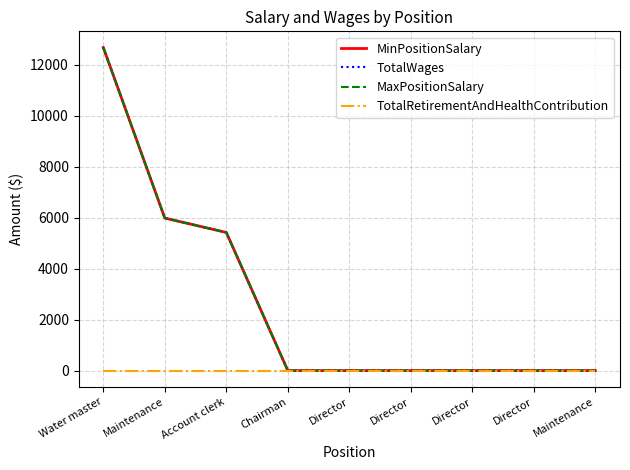

Which series has the largest range (max minus min)?

MinPositionSalary